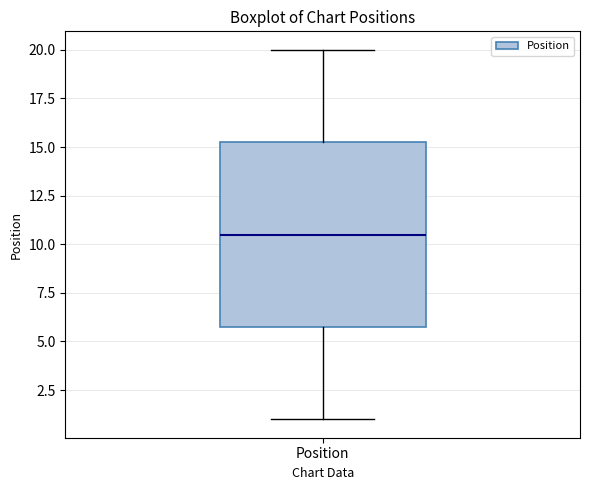

Read this box plot against the y-axis: the position of the median line, the range covered by the box, and the ends of both whiskers. The values are not printed on the chart, so give them approximately, as read against the axis.

median 10.5, box 6.0 to 15.5, whiskers 1.0 to 20.0